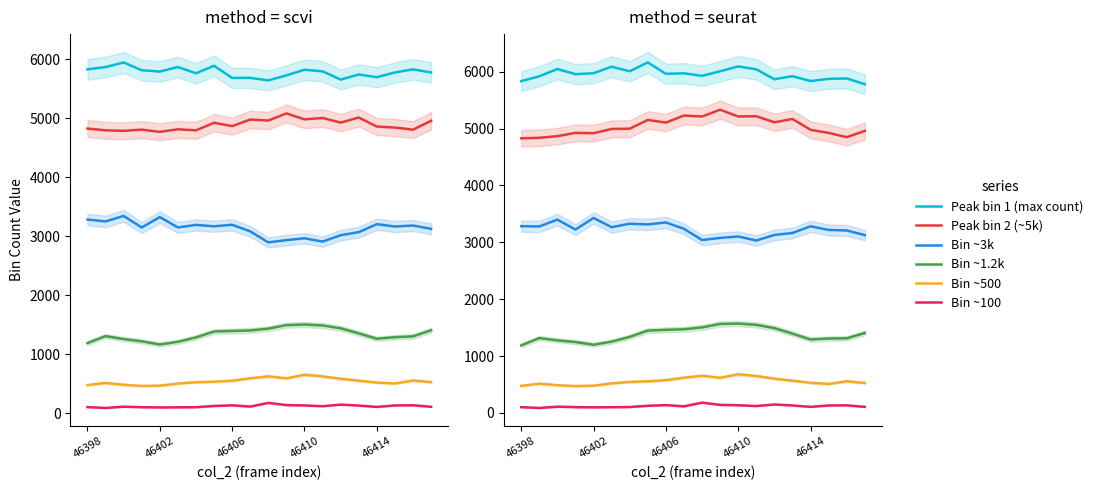

What is the average value of the Bin ~100 series?

120.6